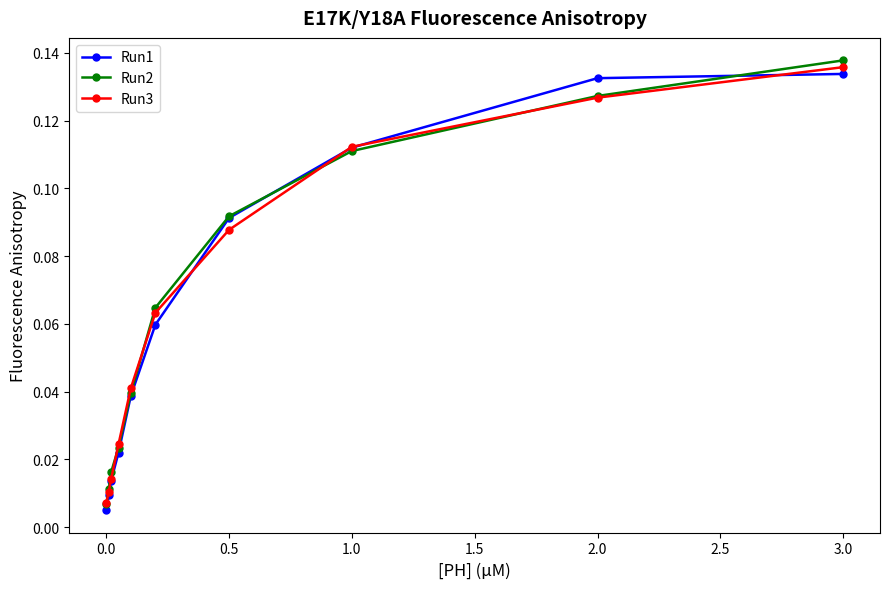

True or false: Run3 has more than 1 interior local peaks.

False